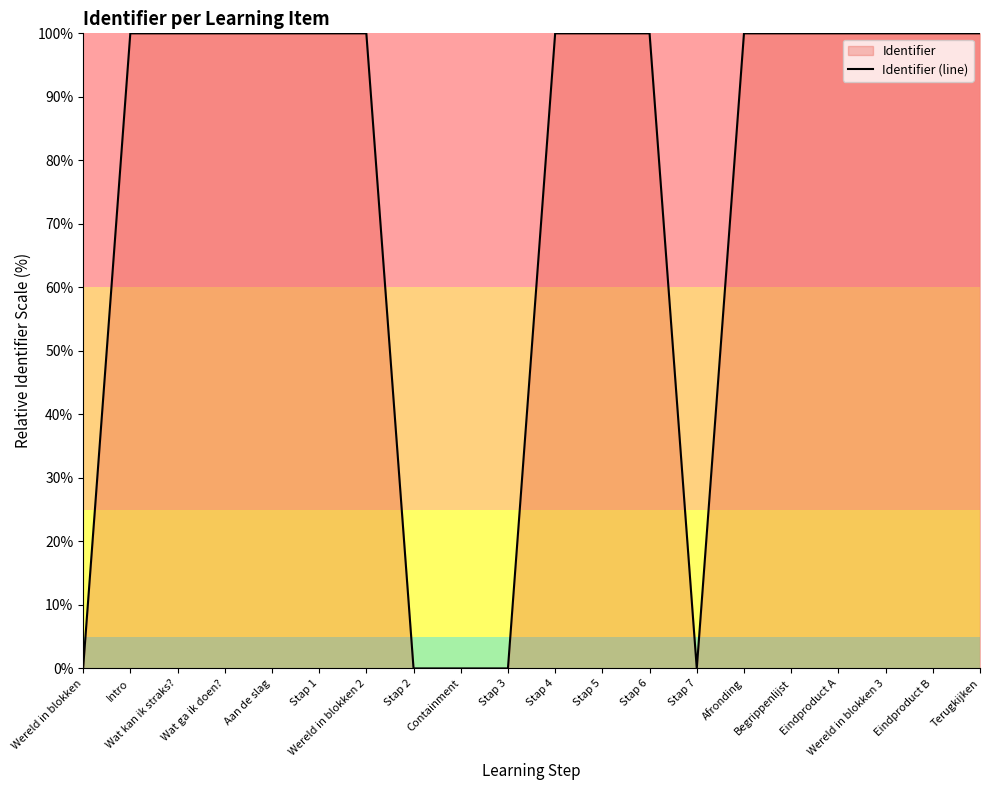

What is the label of the 5th point from the right?

Begrippenlijst